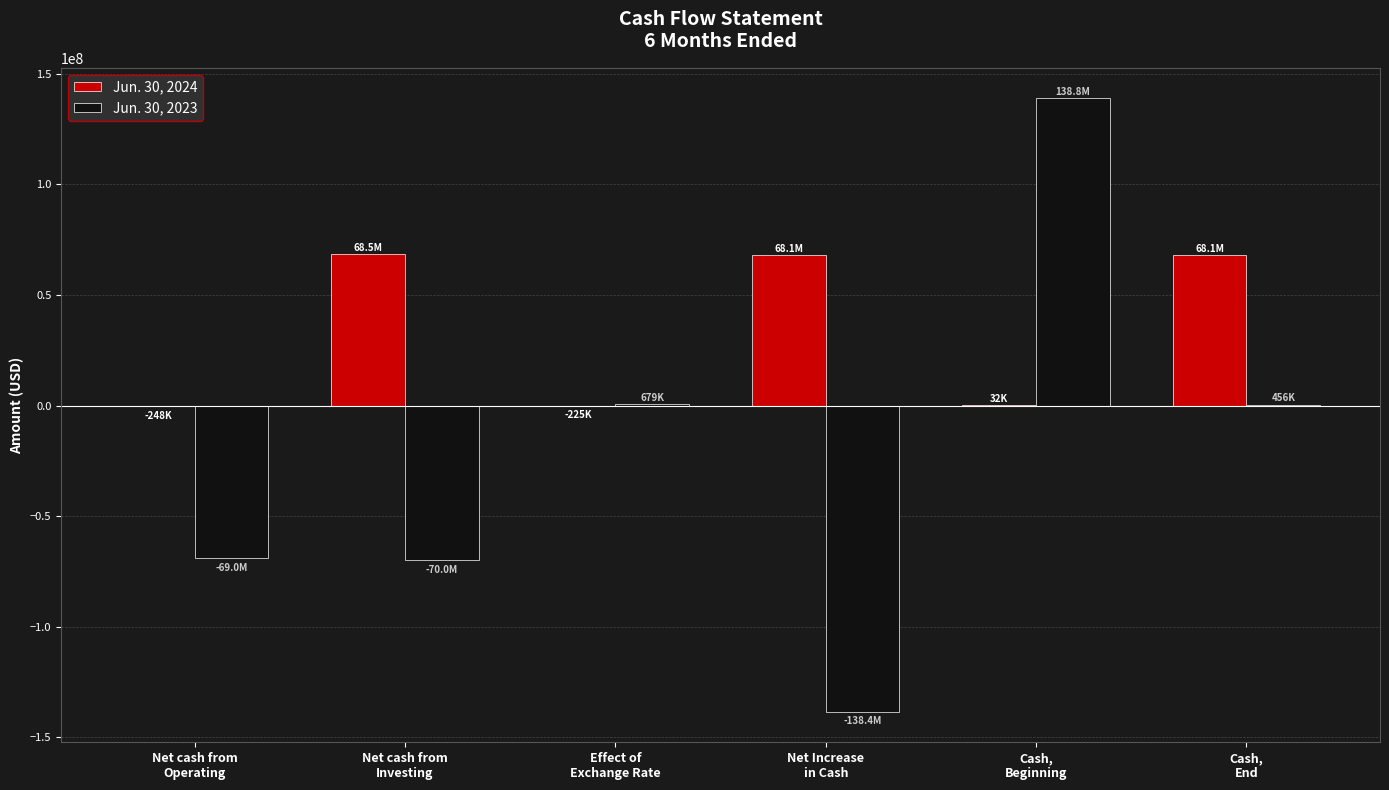

Which series has the largest total across all categories?

Jun. 30, 2024